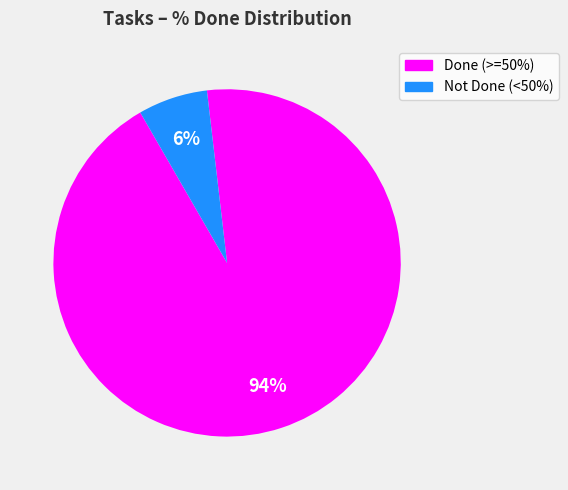

To the nearest percent, what is the average slice percentage?

50%